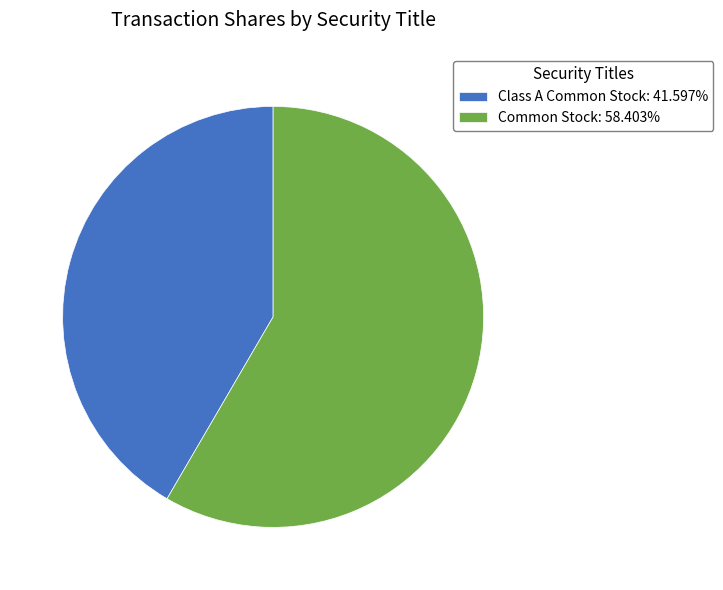

True or false: Class A Common Stock accounts for 42% of the total.

True